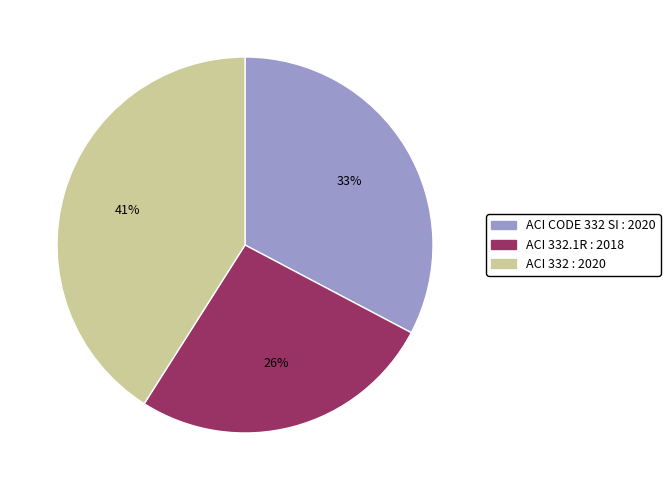

Is there a majority slice in this chart?

No